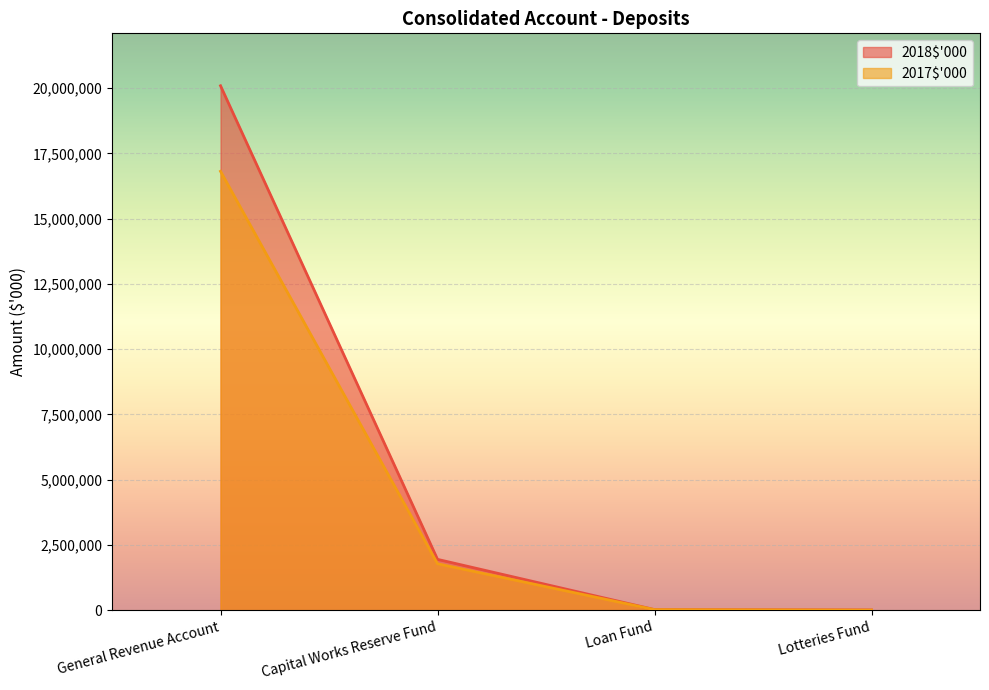

At which label is 2018$'000 closest to 10052027?

Capital Works Reserve Fund